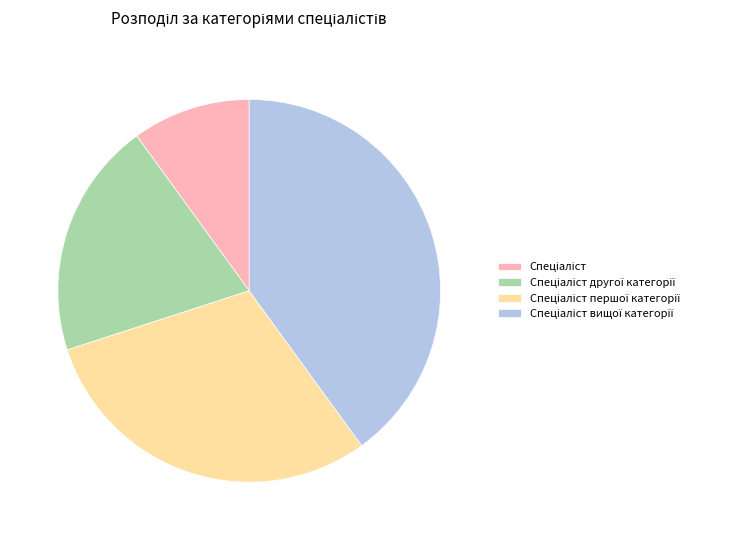

Is there any slice that represents more than half of the pie?

No